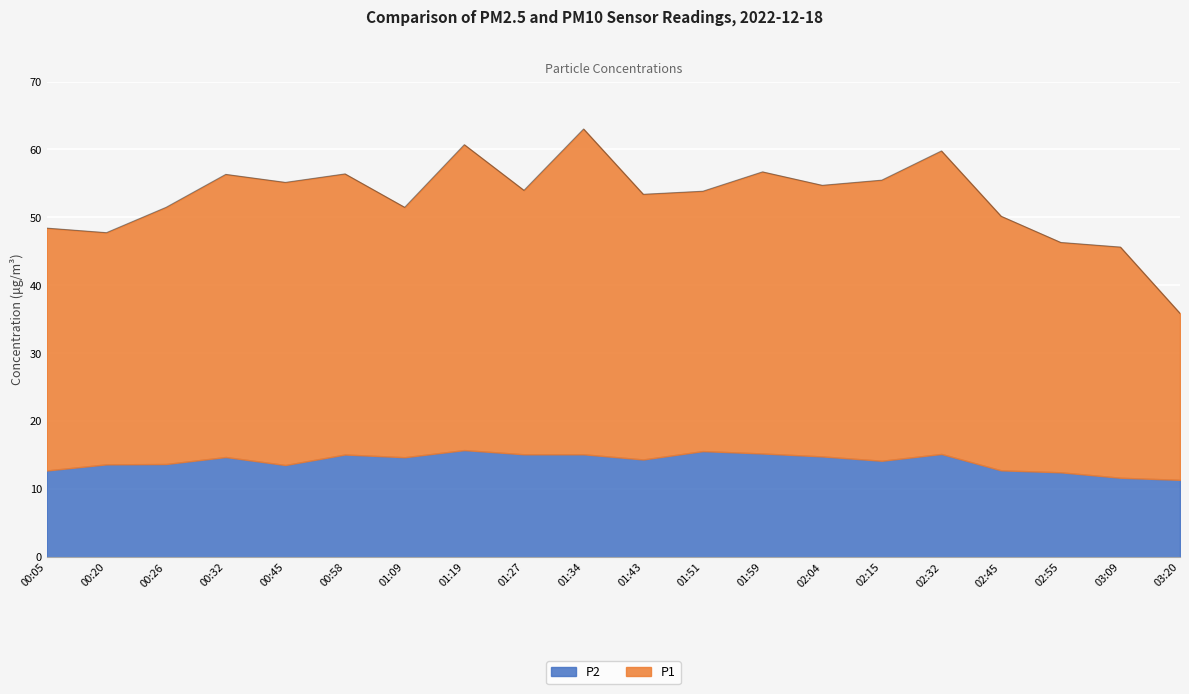

Does the chart display data point markers on the line(s)?

No